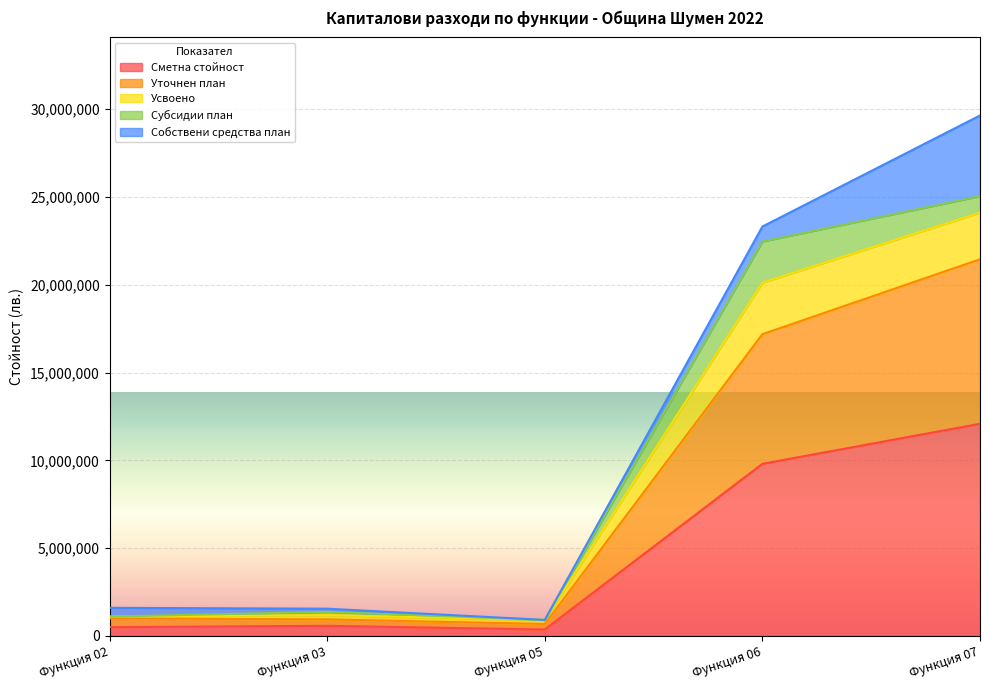

True or false: Сметна стойност and Уточнен план intersect in this chart.

False